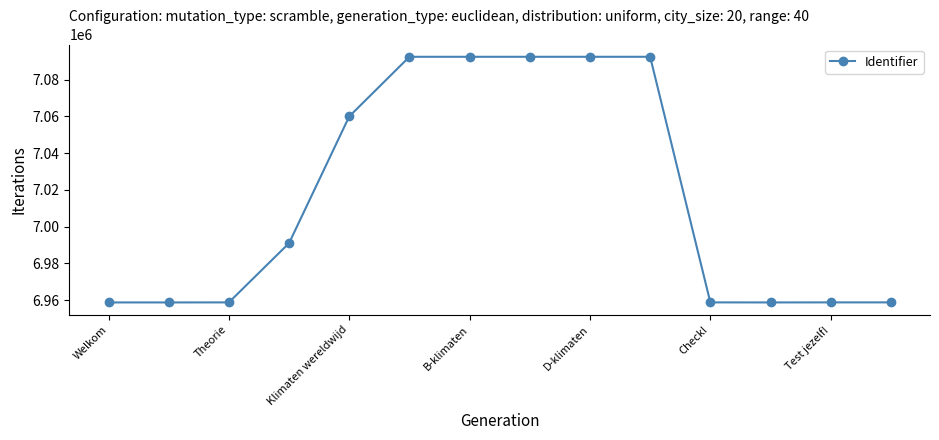

What is the value of the 5th point from the left?

7060048